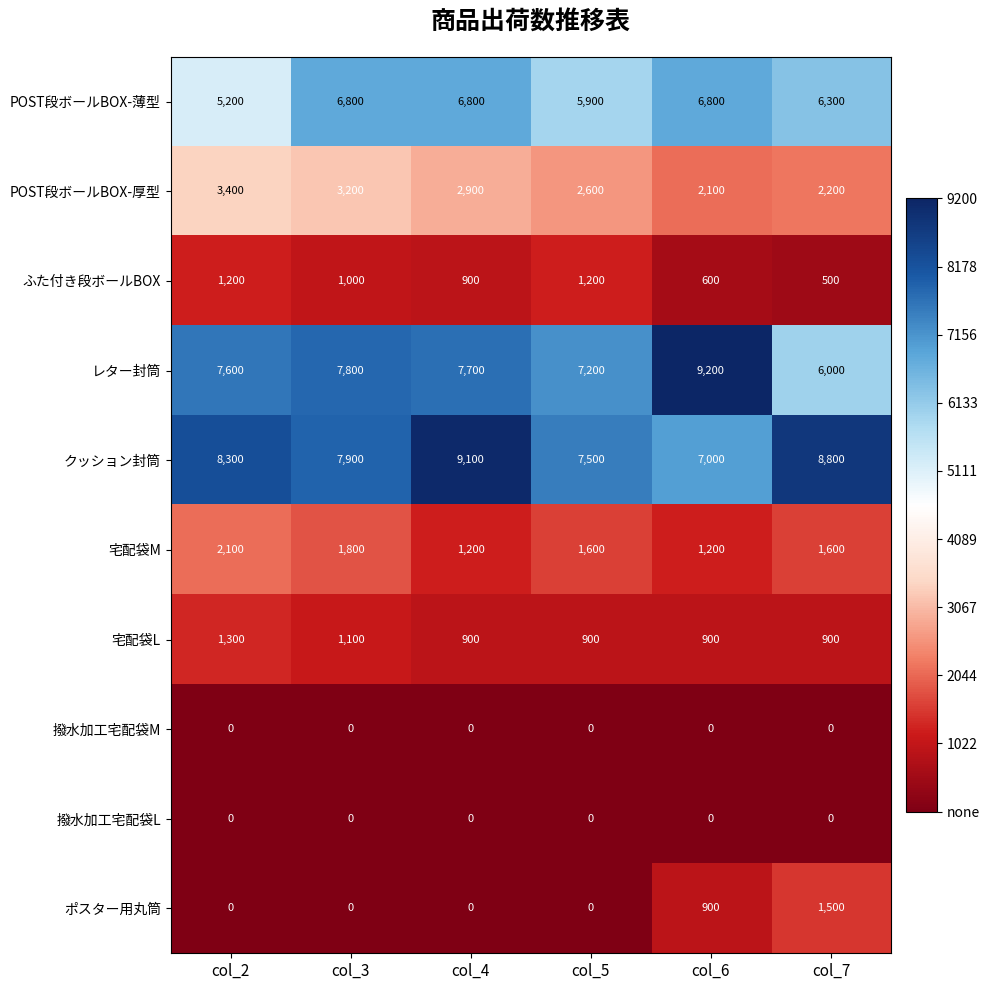

What is the total value across all series at col_6?

28700